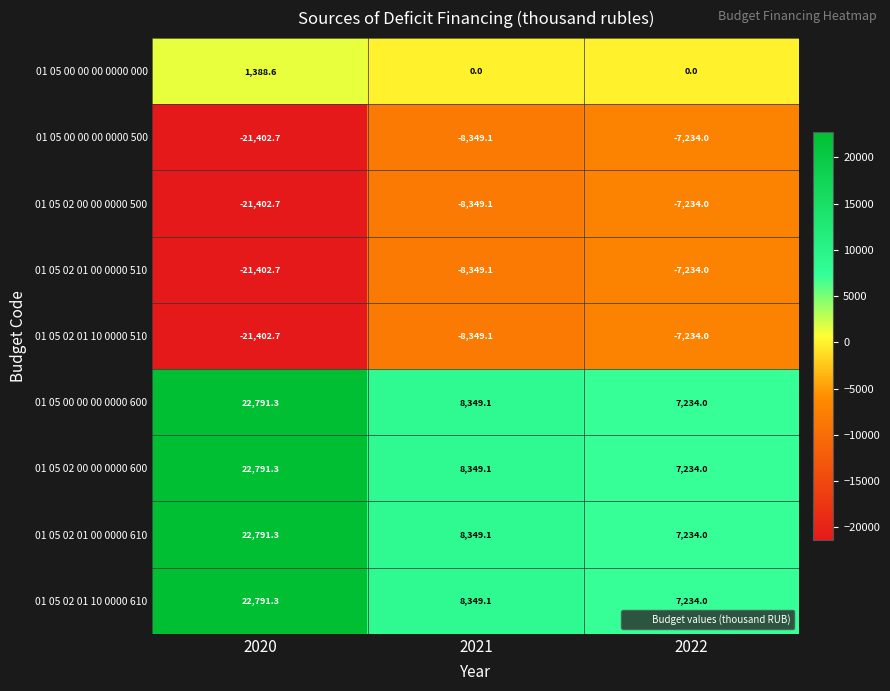

What is the smallest value displayed?

-21402.7